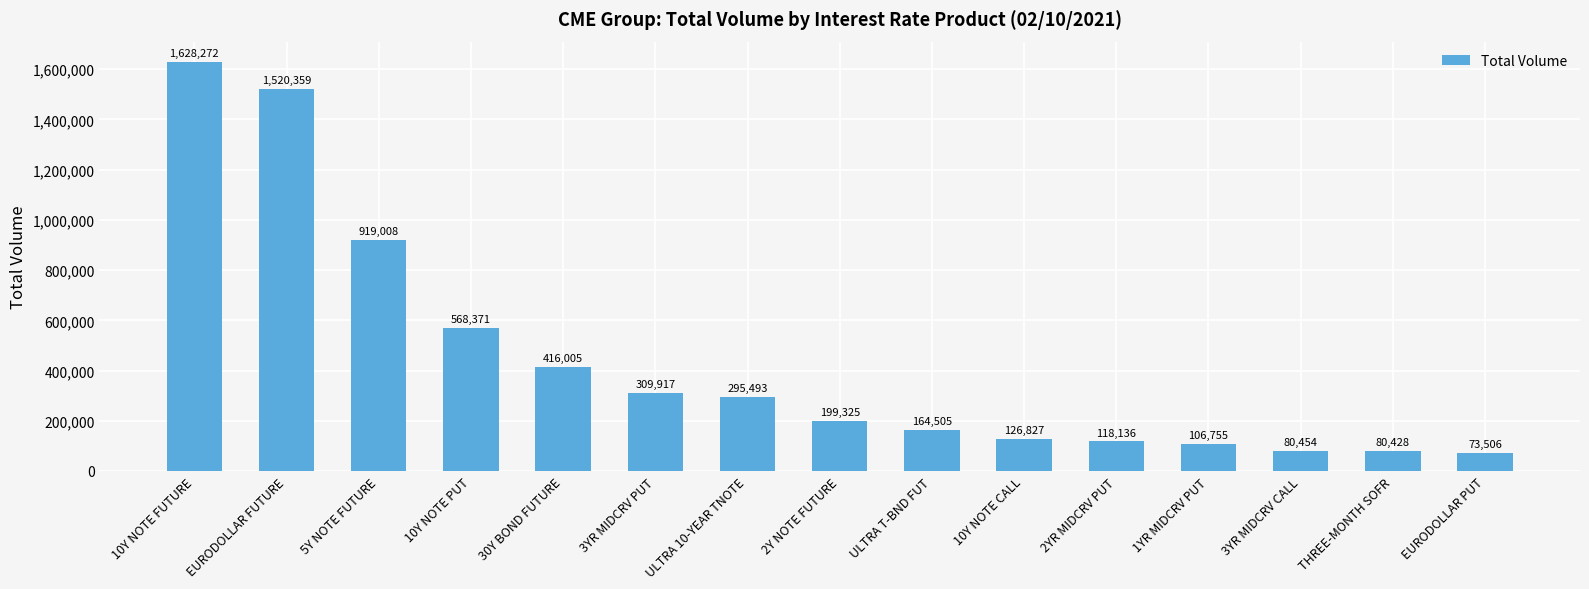

Rank the categories by value from lowest to highest.

EURODOLLAR PUT, THREE-MONTH SOFR, 3YR MIDCRV CALL, 1YR MIDCRV PUT, 2YR MIDCRV PUT, 10Y NOTE CALL, ULTRA T-BND FUT, 2Y NOTE FUTURE, ULTRA 10-YEAR TNOTE, 3YR MIDCRV PUT, 30Y BOND FUTURE, 10Y NOTE PUT, 5Y NOTE FUTURE, EURODOLLAR FUTURE, 10Y NOTE FUTURE